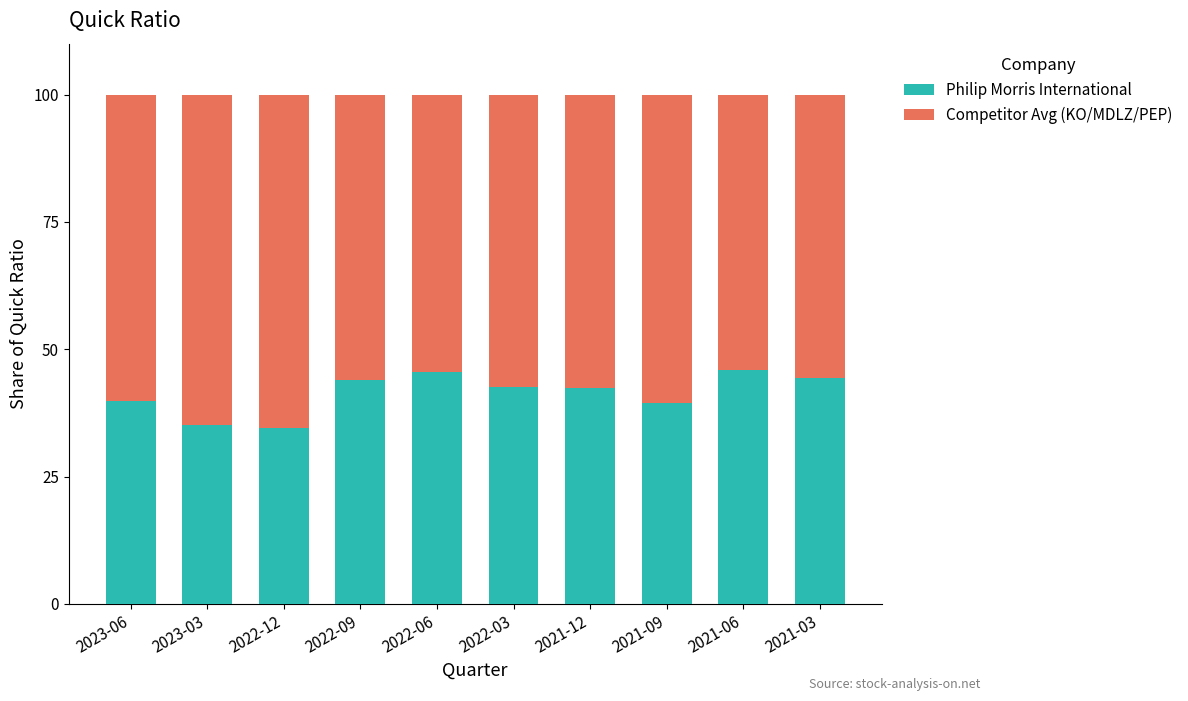

What is the total value across all series at 2021-03?

100.0